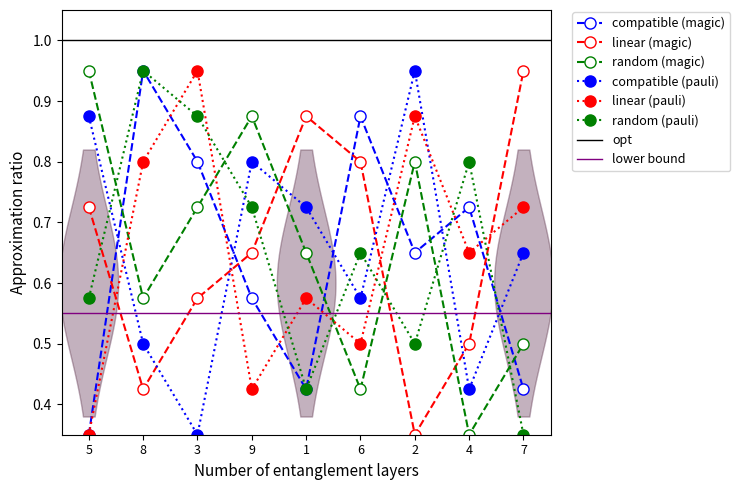

In compatible (pauli), how many points are lower than both neighbors (excluding endpoints)?

3